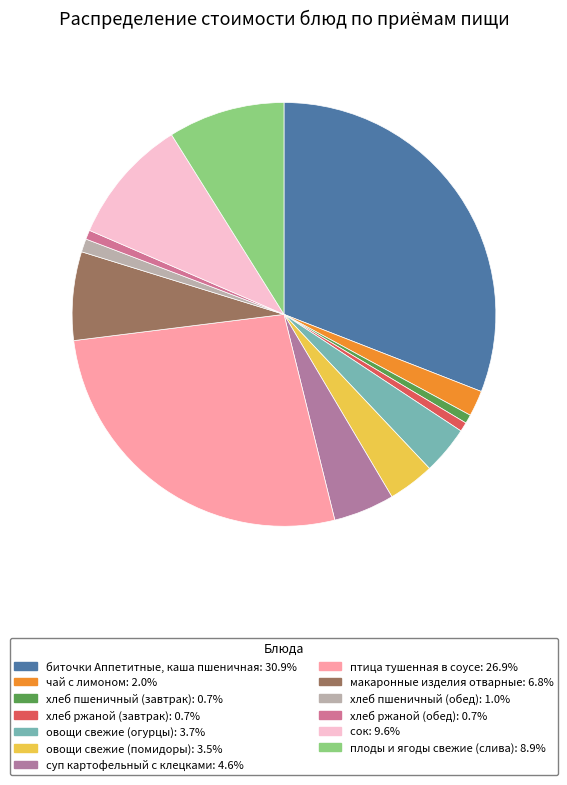

How many slices are in this pie chart?

13